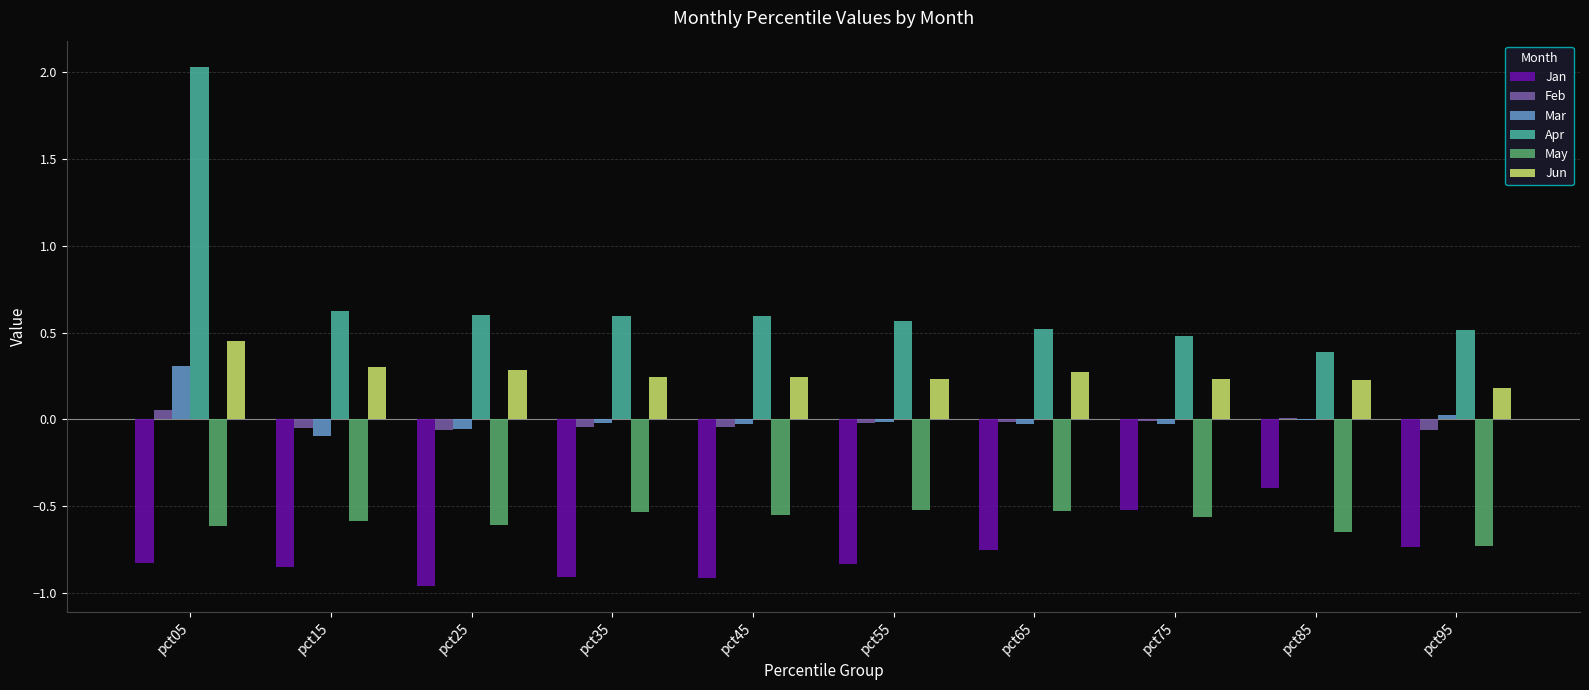

What is the highest value of the Jan series?

-0.4